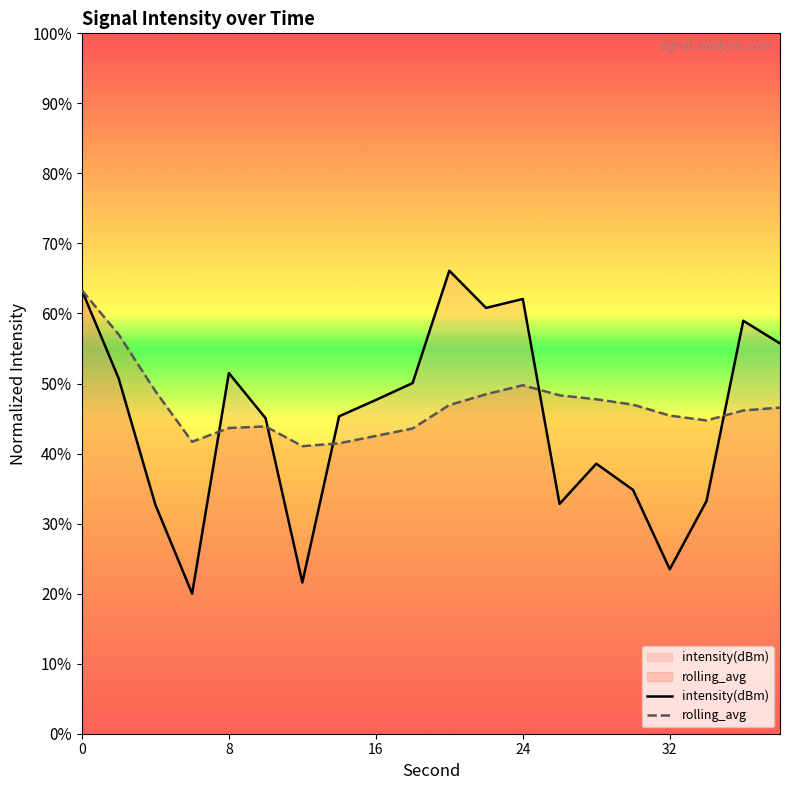

What are all the series names shown in the legend?

intensity(dBm), rolling_avg